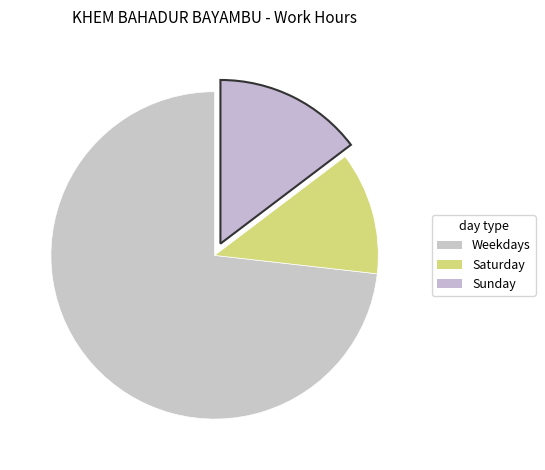

Count the number of slices in the pie.

3